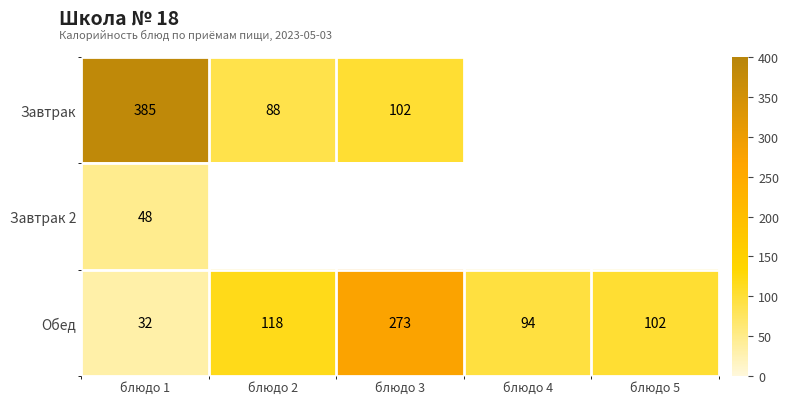

What is the minimum value shown in the chart?

32.0